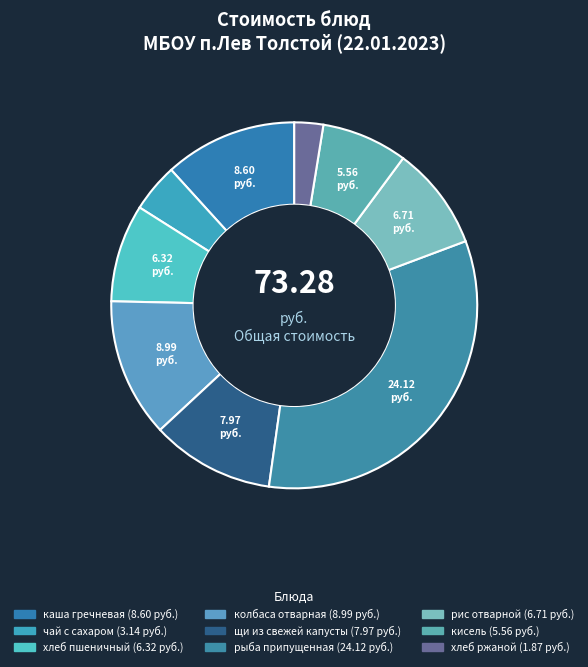

The кисель slice represents 8% of the pie. True or false?

True